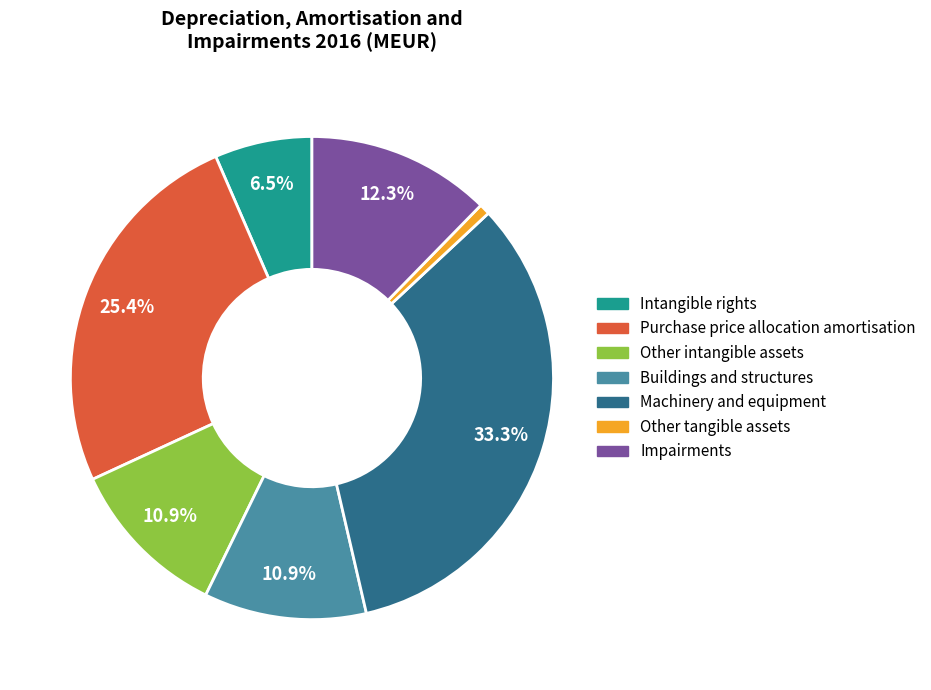

Is it true that Impairments is 23% of the pie?

False